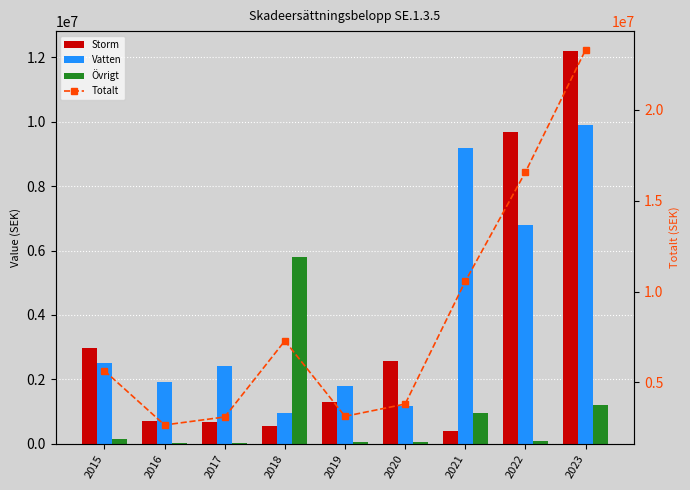

Reading left to right, list all the values displayed in this chart.

Storm: 2015=2986667	2016=708358	2017=673806	2018=547905	2019=1298667	2020=2583818	2021=406263	2022=9686032	2023=12202346
Vatten: 2015=2500632	2016=1913532	2017=2401615	2018=945507	2019=1782239	2020=1161064	2021=9190720	2022=6791974	2023=9899489
Övrigt: 2015=146385	2016=26534	2017=13427	2018=5790800	2019=45155	2020=55807	2021=963440	2022=99999	2023=1208656
Totalt: 2015=5633684	2016=2648424	2017=3088848	2018=7284212	2019=3126061	2020=3800689	2021=10560423	2022=16578005	2023=23310491